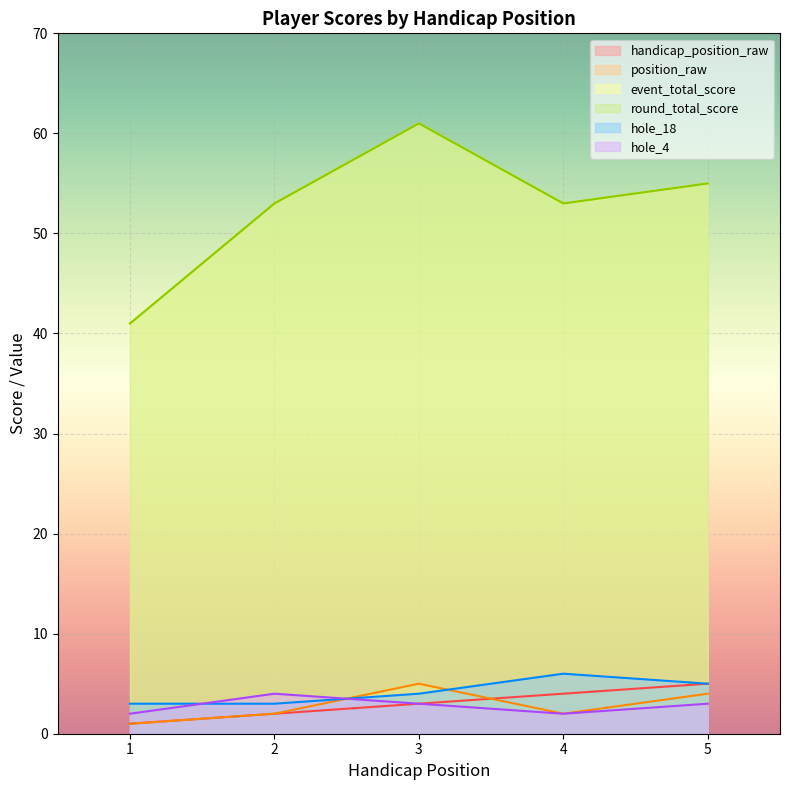

What is the minimum value for hole_18?

3